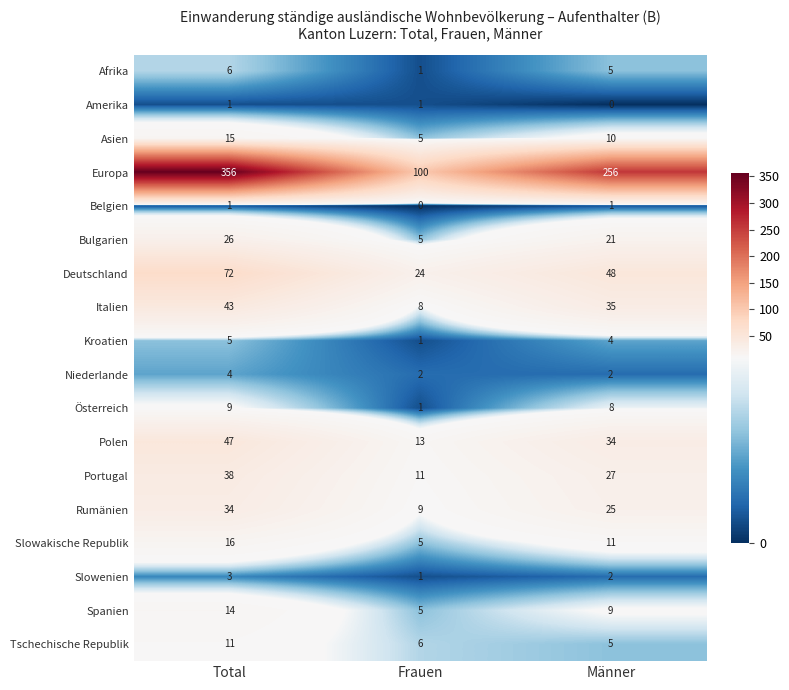

At how many categories does at least one series exceed 109?

2